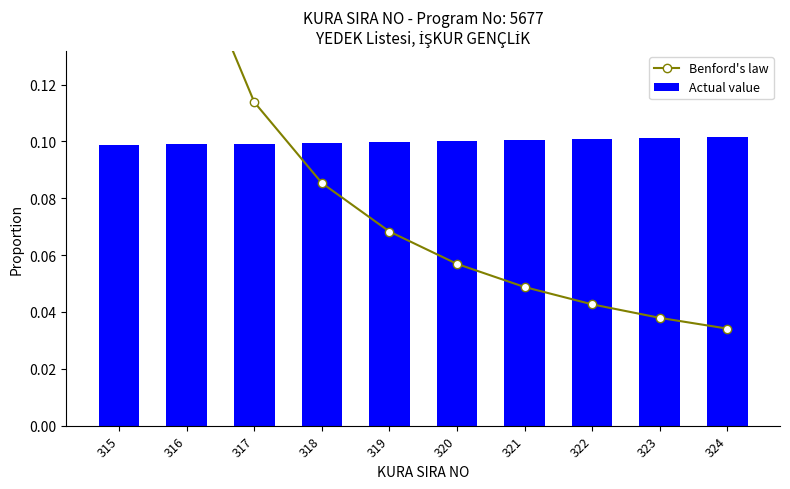

Between 320 and 324, which series saw the biggest shift?

Benford's law